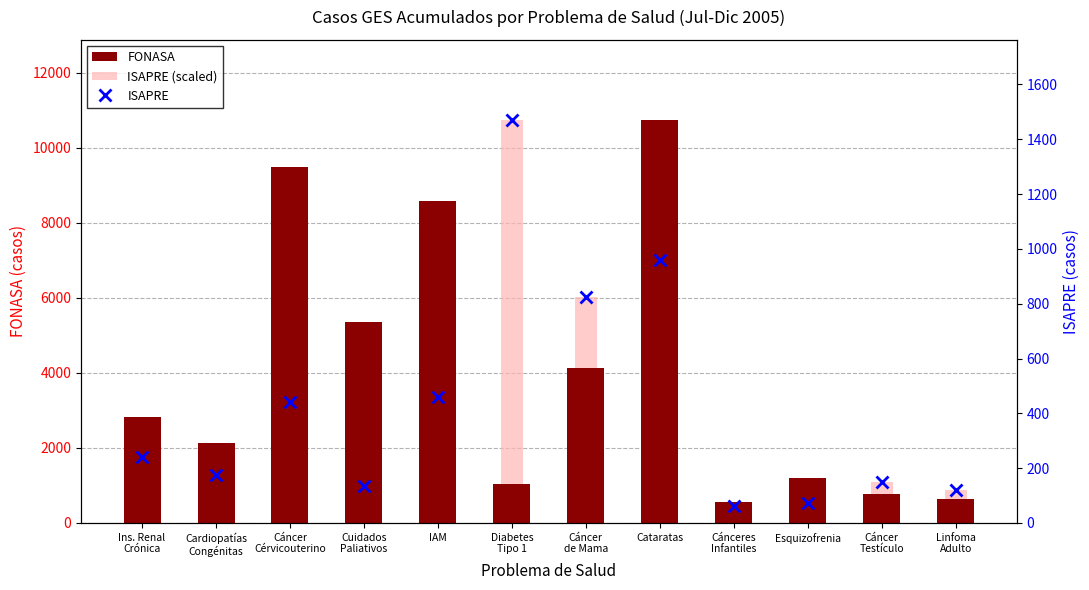

What is the label of the 11th bar from the right?

Cardiopatías
Congénitas